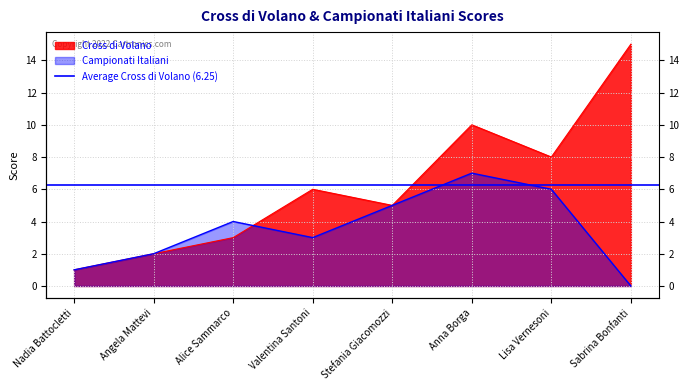

Reading left to right, what are all the values shown in this chart?

Cross di Volano: 1	2	3	6	5	10	8	15
Campionati Italiani: 1	2	4	3	5	7	6	0